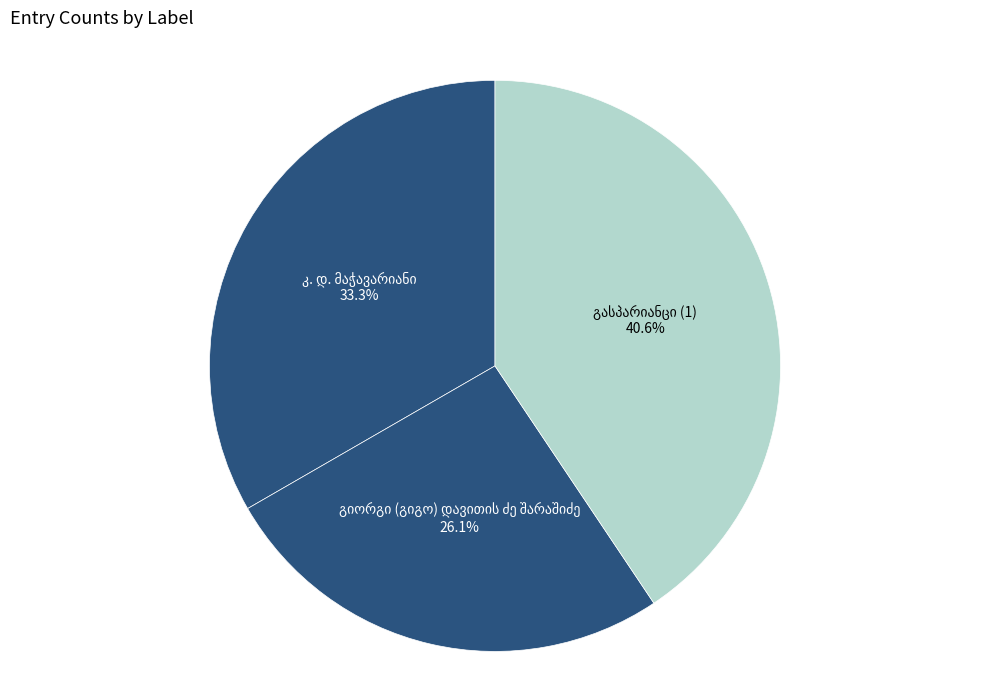

Is there a majority slice in this chart?

No